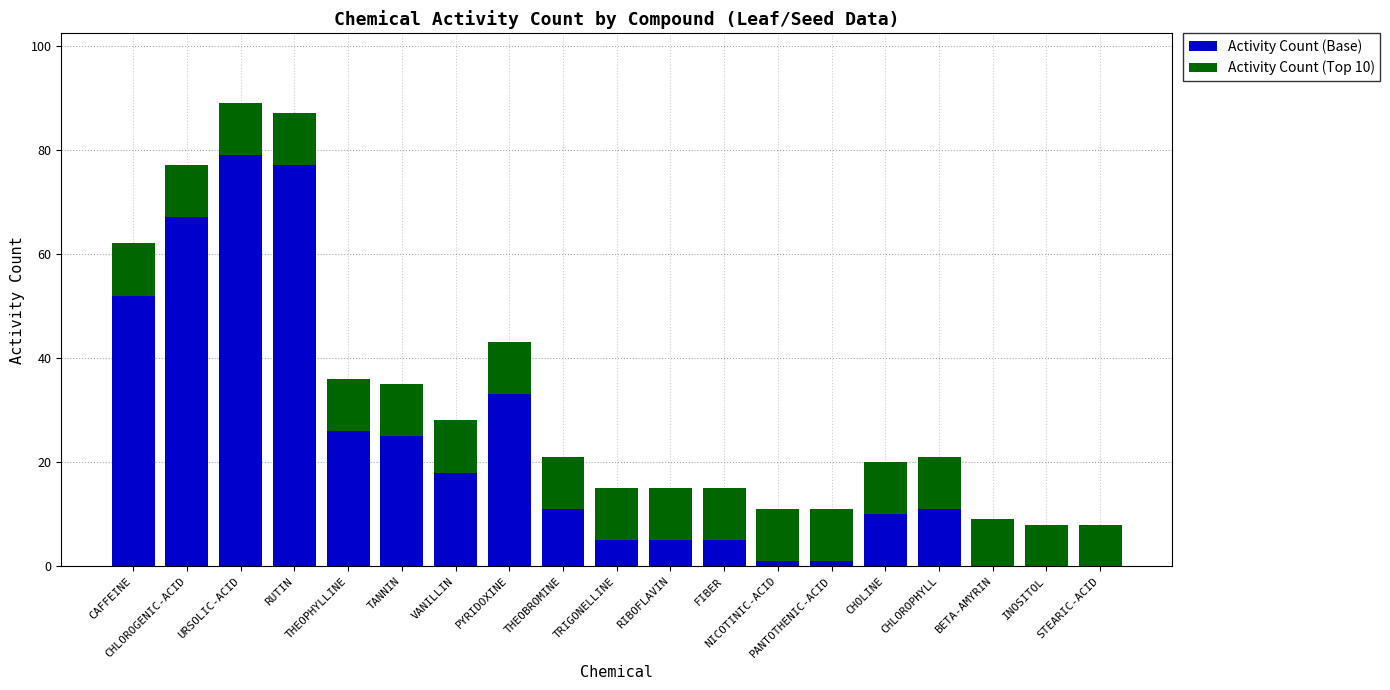

What is the highest value of the Activity Count (Base) series?

79